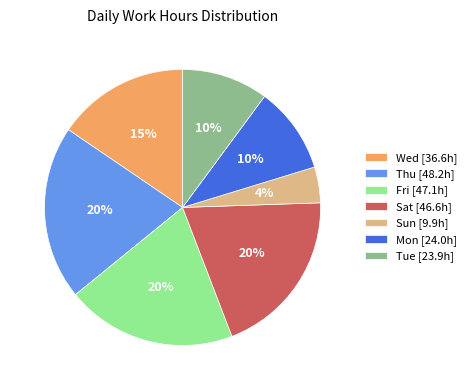

To the nearest percent, what is the average slice percentage?

14%